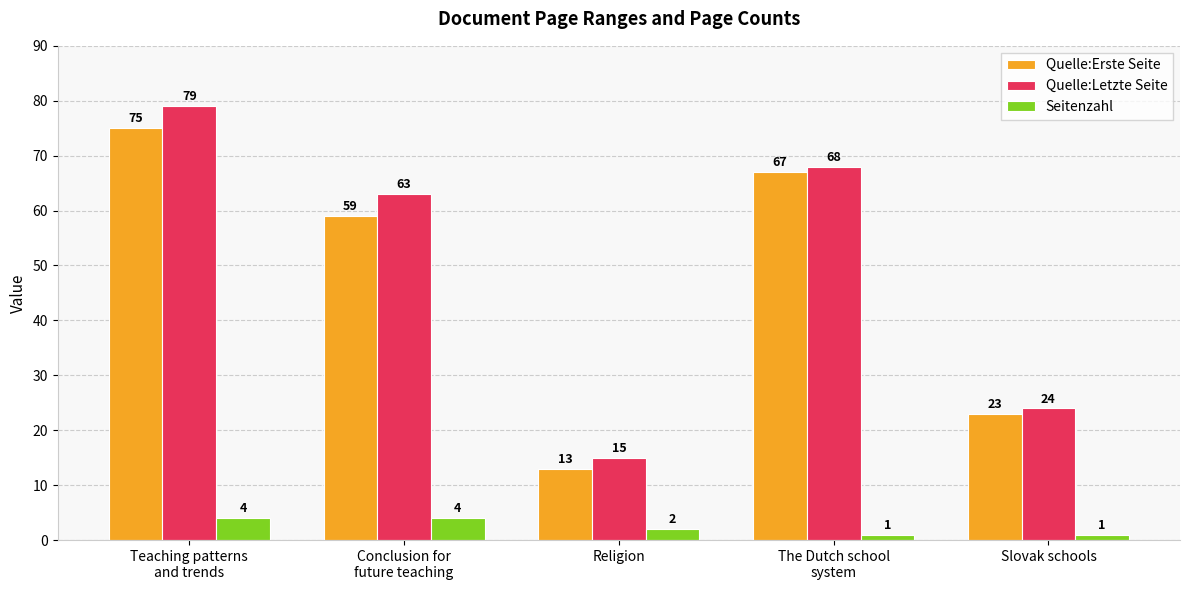

Which series has the largest range (max minus min)?

Quelle:Letzte Seite